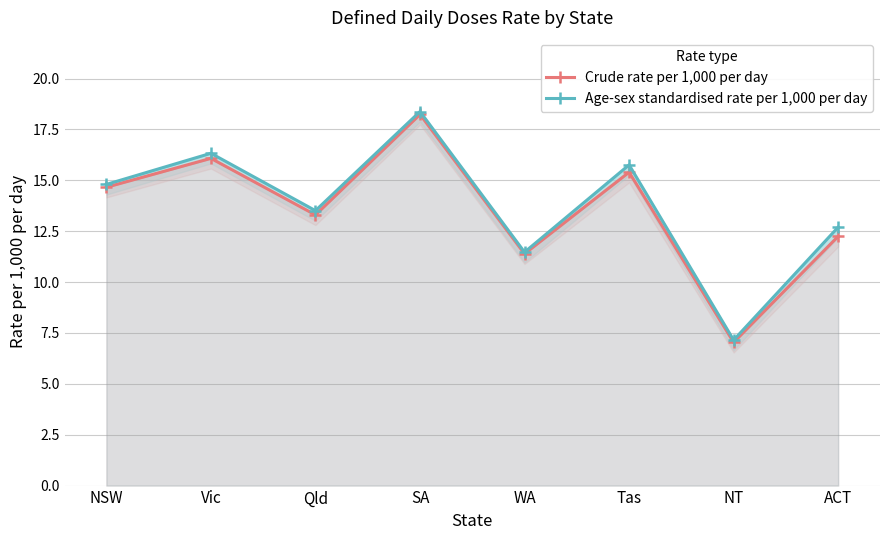

At which category is the sum across all series the highest?

SA